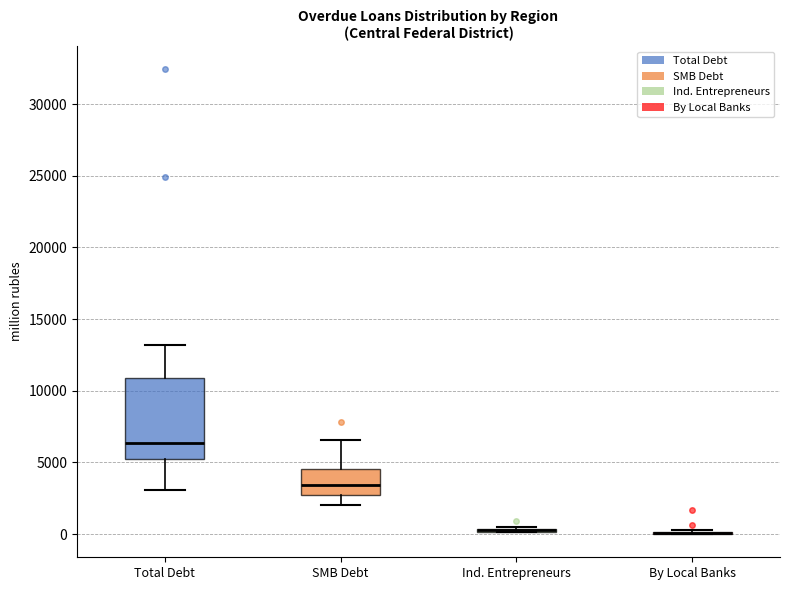

Comparing the boxes themselves (not the whiskers), which one is the tallest?

Total Debt